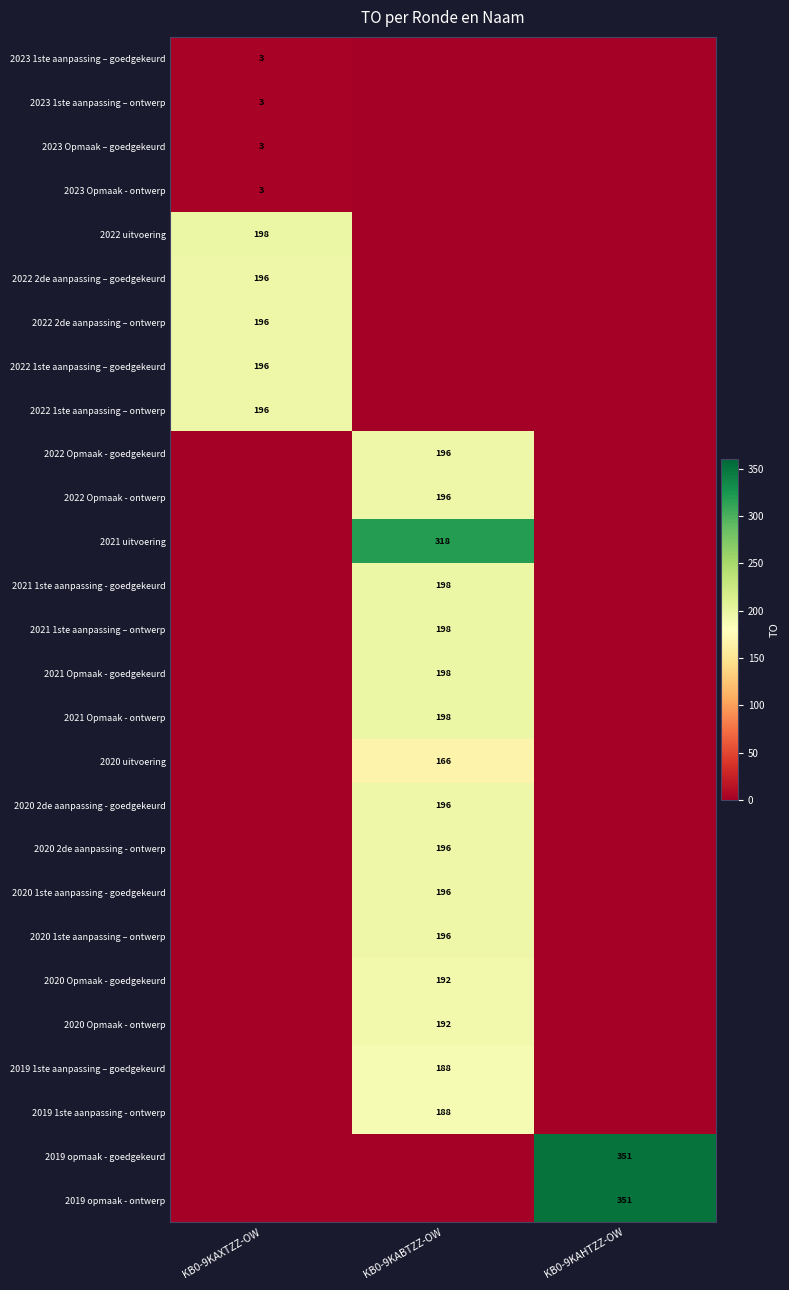

What is the total value across all series at KB0-9KAHTZZ-OW?

702